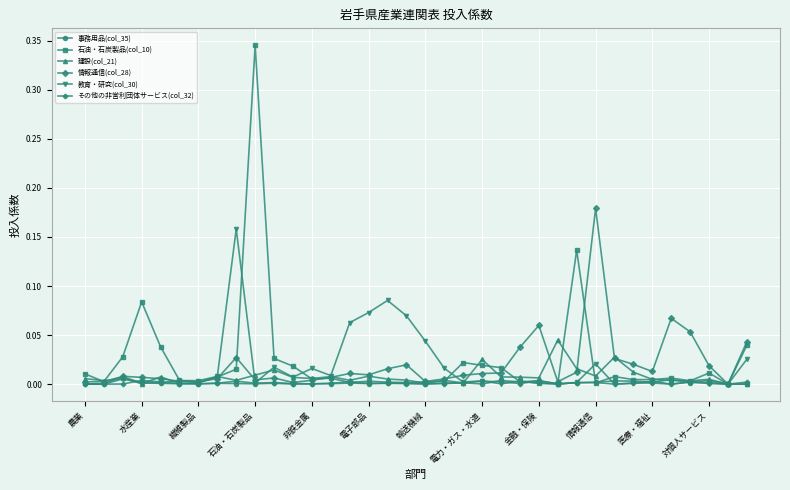

True or false: 事務用品(col_35) has more than 2 interior local peaks.

True